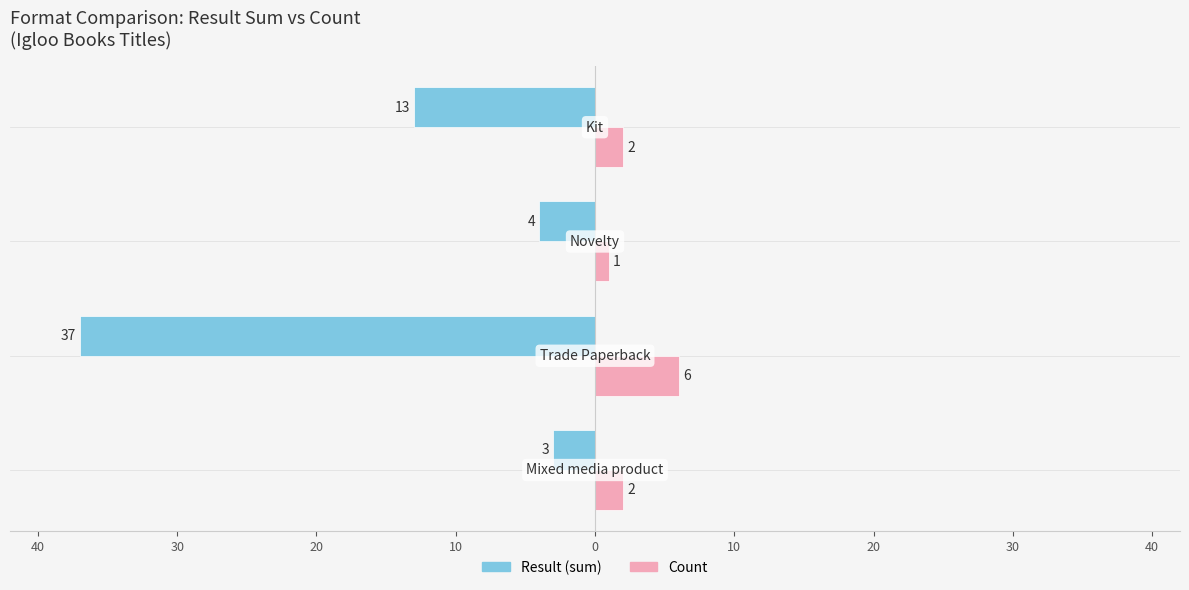

What is the value of the Count bar at the 2nd from the left?

6